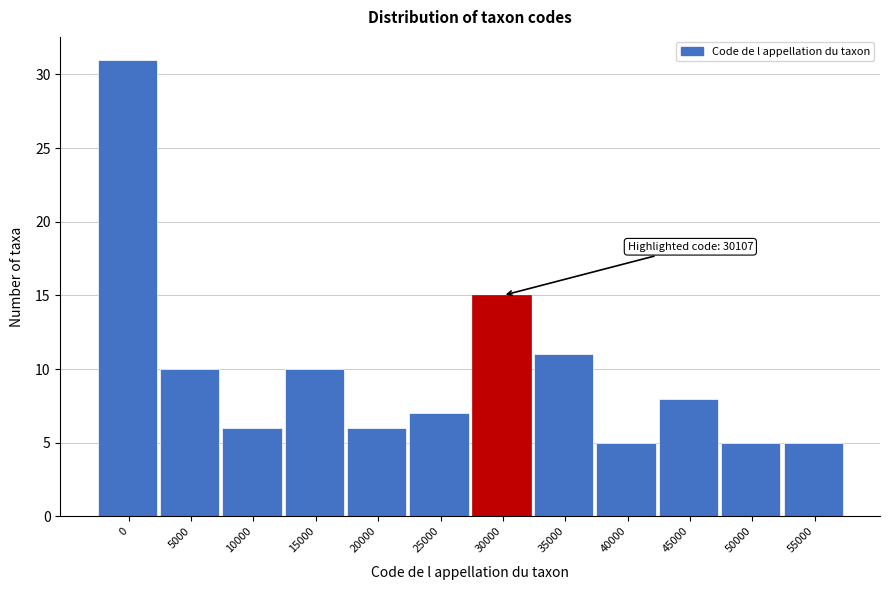

Reading left to right, what are all the values shown in this chart?

0=31	5000=10	10000=6	15000=10	20000=6	25000=7	30000=15	35000=11	40000=5	45000=8	50000=5	55000=5